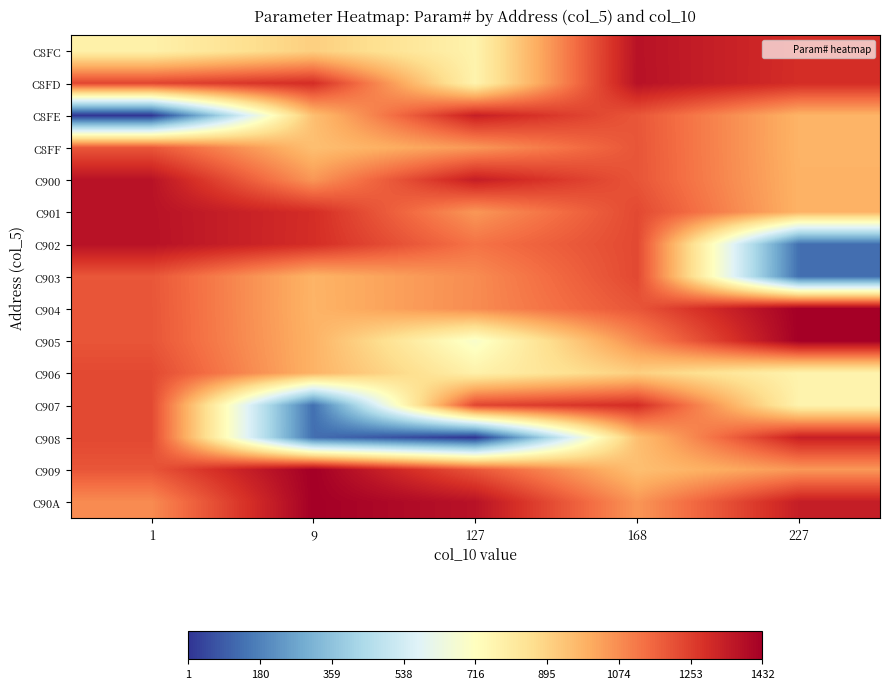

Reading left to right, extract all data points from this chart.

C8FC: 1=779	9=907	127=770	168=1374	227=1296
C8FD: 1=1237	9=1297	127=769	168=1375	227=1295
C8FE: 1=1	9=952	127=1334	168=1197	227=984
C8FF: 1=1196	9=951	127=1050	168=1199	227=983
C900: 1=1373	9=1052	127=1340	168=1200	227=986
C901: 1=1374	9=1296	127=1051	168=1228	227=985
C902: 1=1375	9=1295	127=1131	168=1229	227=133
C903: 1=1197	9=984	127=1075	168=1230	227=132
C904: 1=1199	9=983	127=1076	168=1198	227=1432
C905: 1=1200	9=986	127=686	168=1077	227=1431
C906: 1=1228	9=985	127=779	168=907	227=770
C907: 1=1229	9=133	127=1237	168=1297	227=769
C908: 1=1230	9=132	127=1	168=952	227=1334
C909: 1=1198	9=1432	127=1196	168=951	227=1050
C90A: 1=1077	9=1431	127=1373	168=1052	227=1340